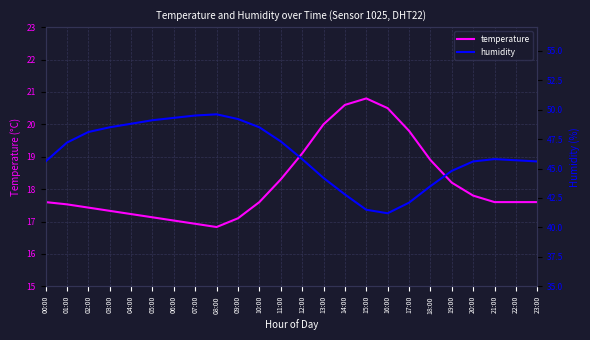

Reading left to right, extract all data points from this chart.

temperature: 00:00=17.6	01:00=17.5	02:00=17.4	03:00=17.3	04:00=17.2	05:00=17.1	06:00=17.0	07:00=16.9	08:00=16.8	09:00=17.1	10:00=17.6	11:00=18.3	12:00=19.1	13:00=20.0	14:00=20.6	15:00=20.8	16:00=20.5	17:00=19.8	18:00=18.9	19:00=18.2	20:00=17.8	21:00=17.6	22:00=17.6	23:00=17.6
humidity: 00:00=45.6	01:00=47.2	02:00=48.1	03:00=48.5	04:00=48.8	05:00=49.1	06:00=49.3	07:00=49.5	08:00=49.6	09:00=49.2	10:00=48.5	11:00=47.3	12:00=45.8	13:00=44.2	14:00=42.8	15:00=41.5	16:00=41.2	17:00=42.1	18:00=43.5	19:00=44.8	20:00=45.6	21:00=45.8	22:00=45.7	23:00=45.6